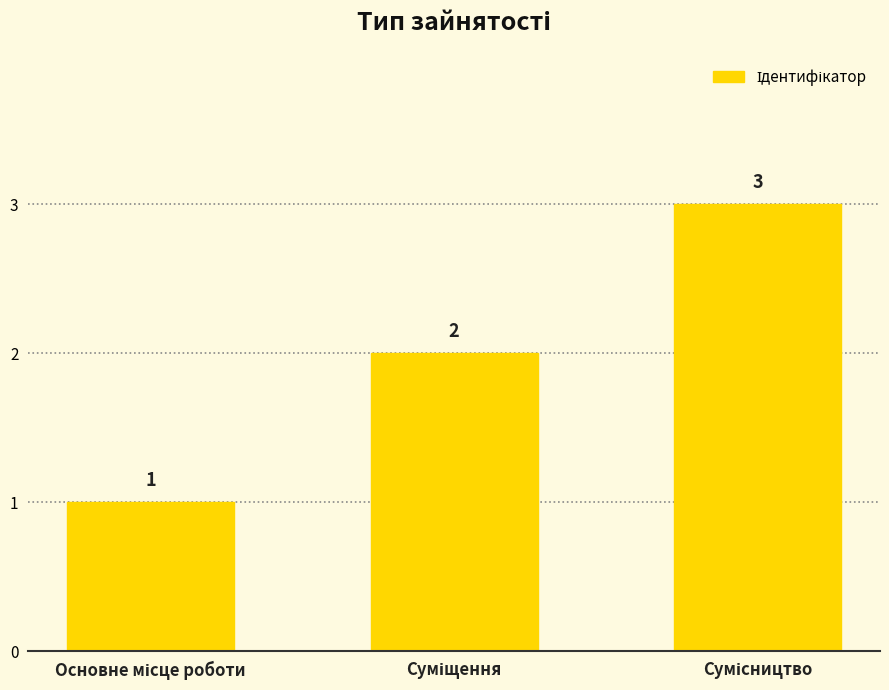

What is the greatest value displayed?

3